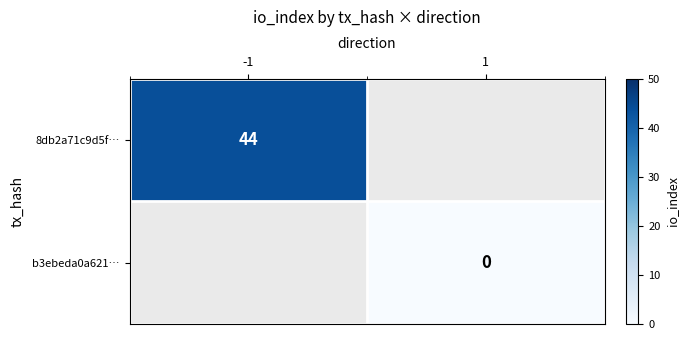

The 8db2a71c9d5f… series shows 59 at -1. True or false?

False